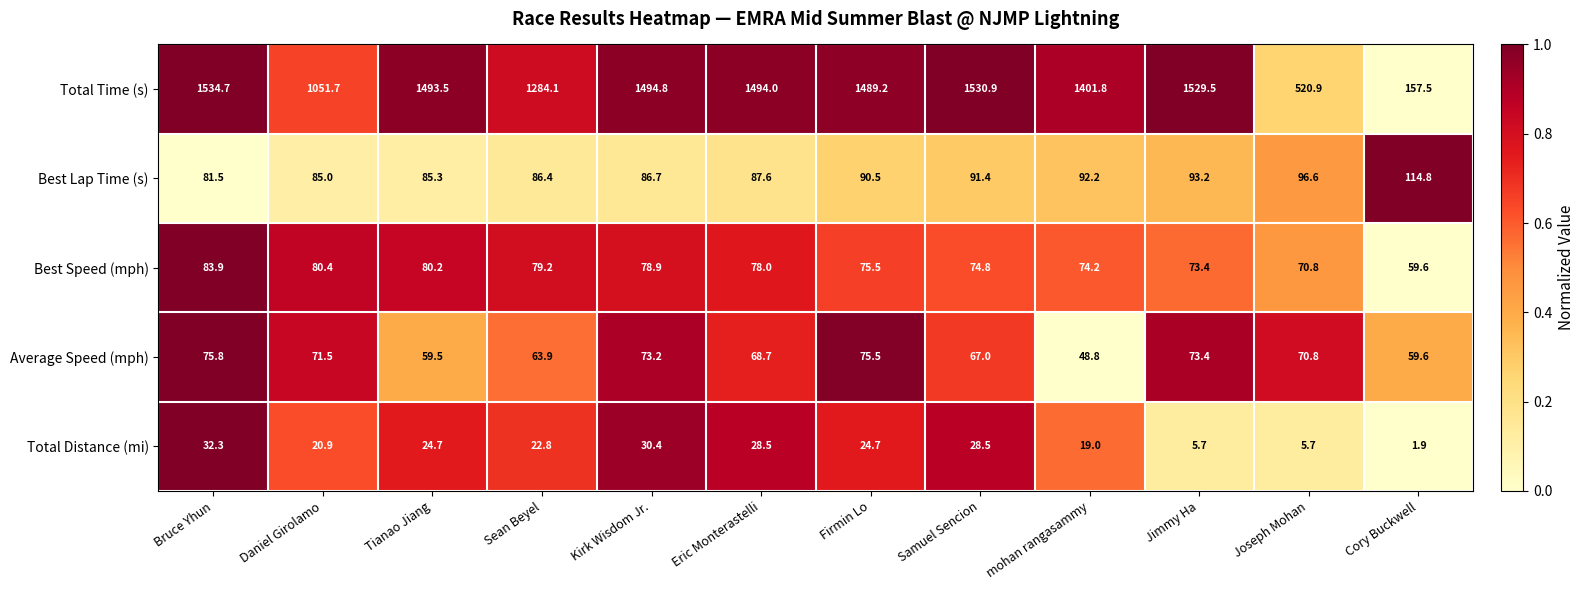

Which series changed the most between Samuel Sencion and Jimmy Ha?

Total Distance (mi)